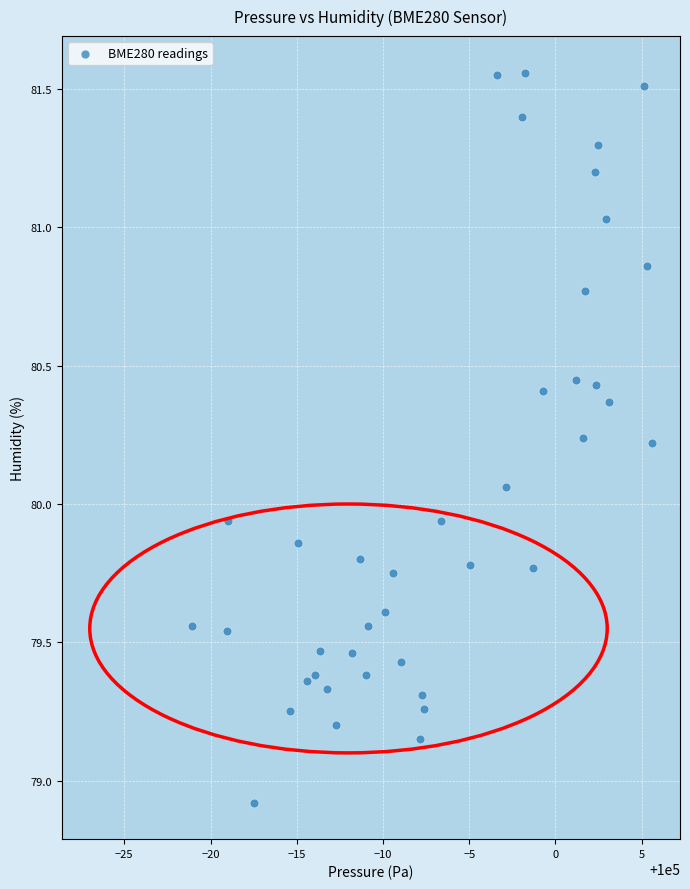

What is the range of Y values (max minus min)?

2.6